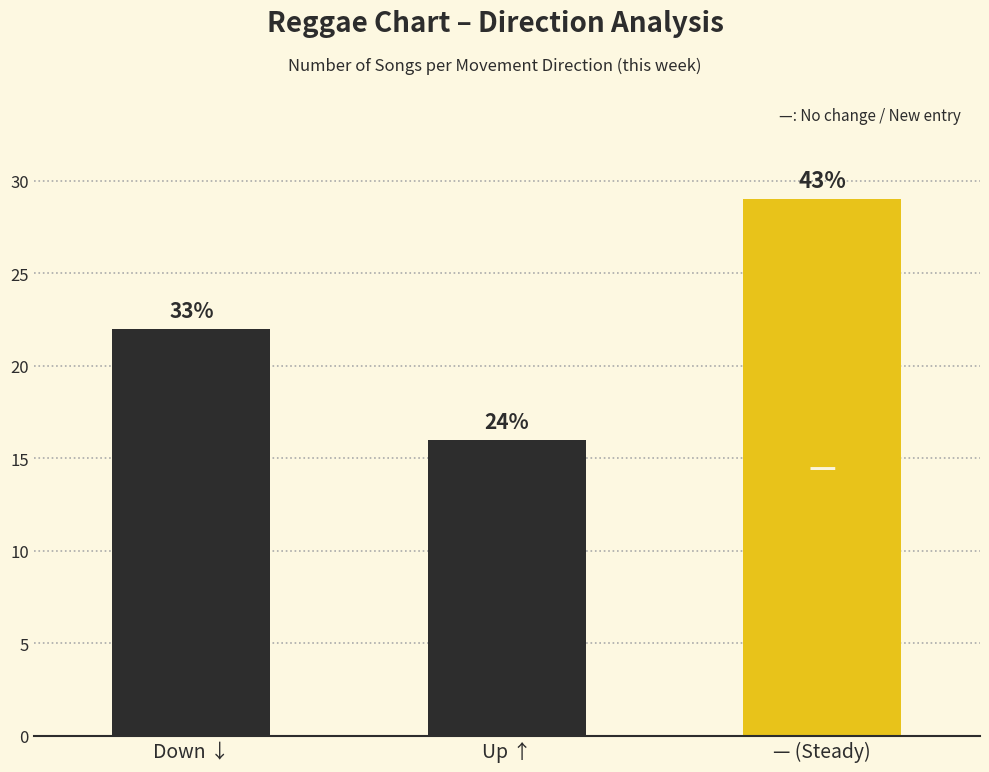

Approximately how many times larger is the value at Up ↑ compared to Down ↓?

0.7